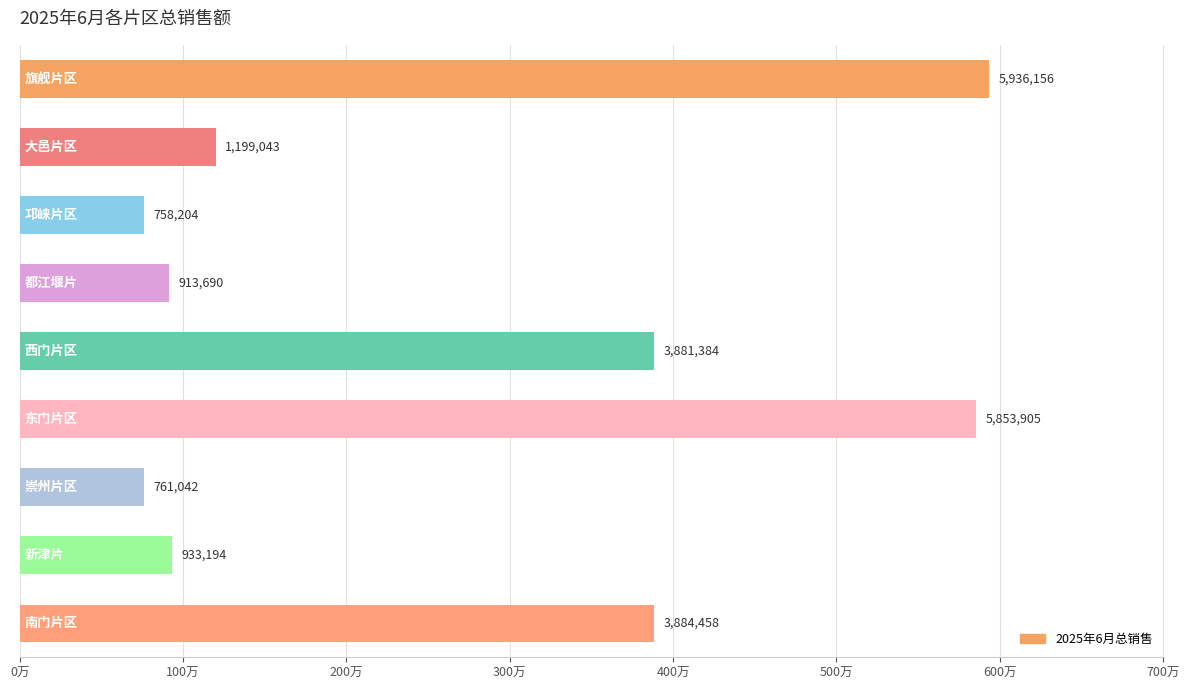

Are the bars horizontal?

Yes